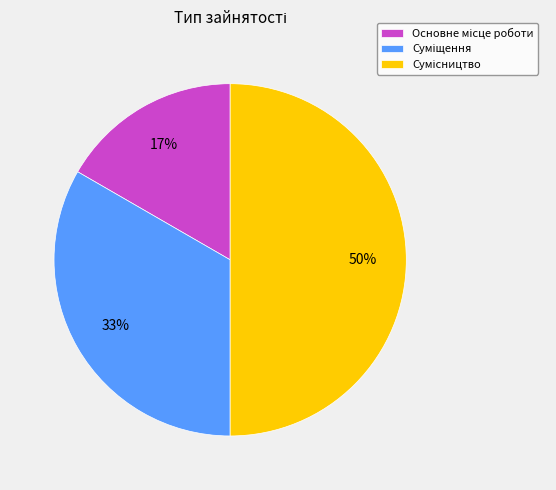

To the nearest percent, what is the average slice percentage?

33%